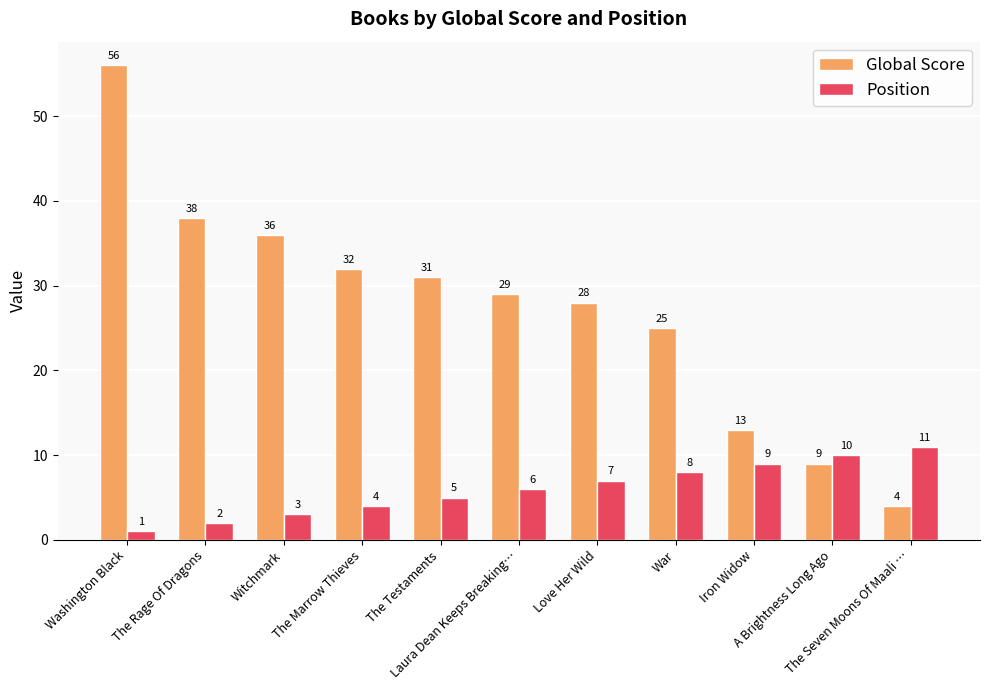

How many distinct data groups are displayed?

2